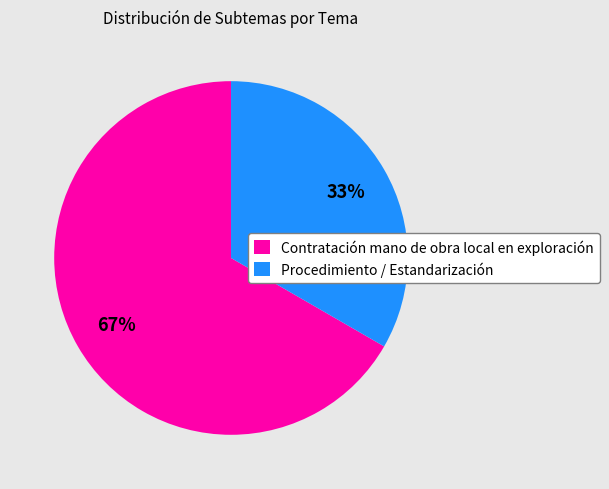

Is Contratación mano de obra local en exploración the majority of the pie?

Yes